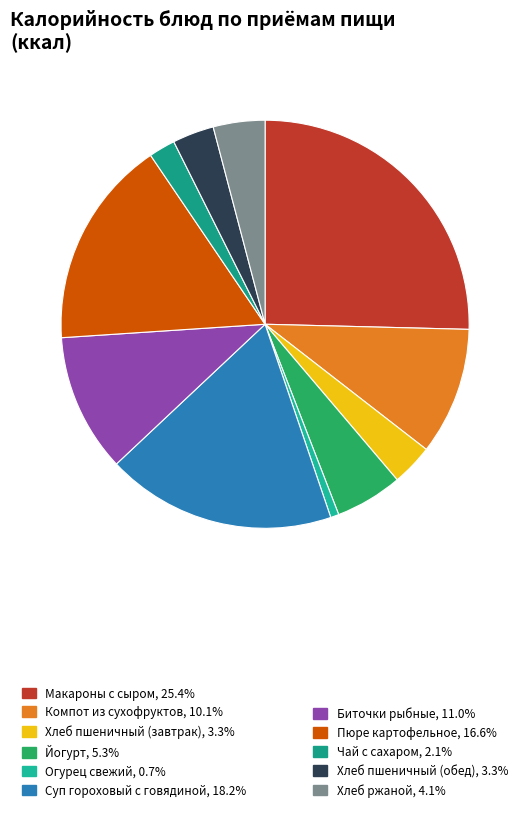

How many slices are in this pie chart?

11